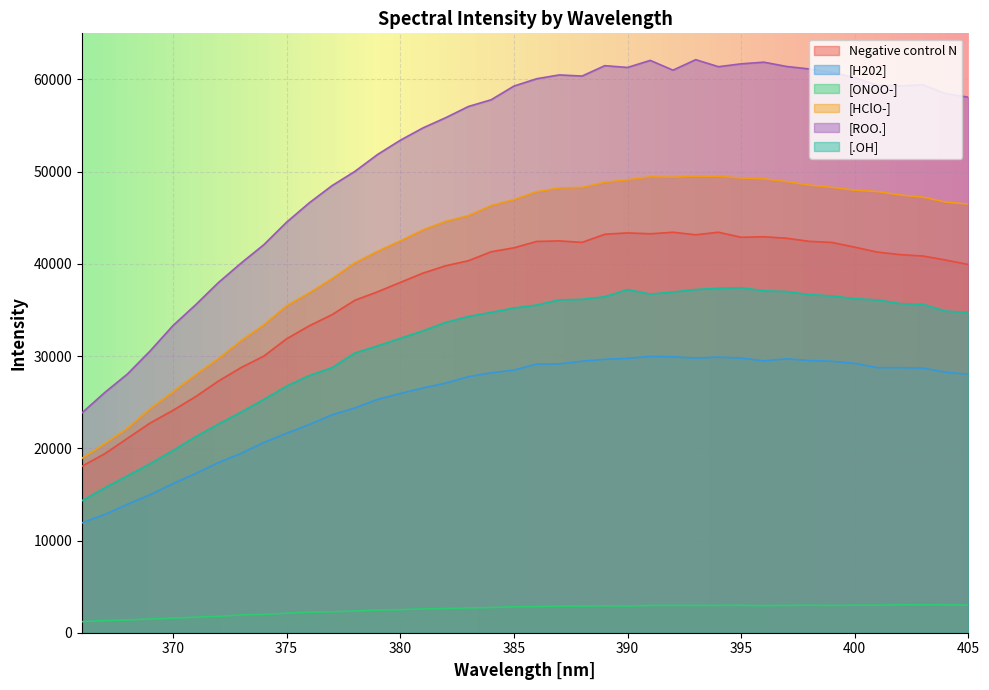

True or false: Negative control N and [ONOO-] intersect in this chart.

False